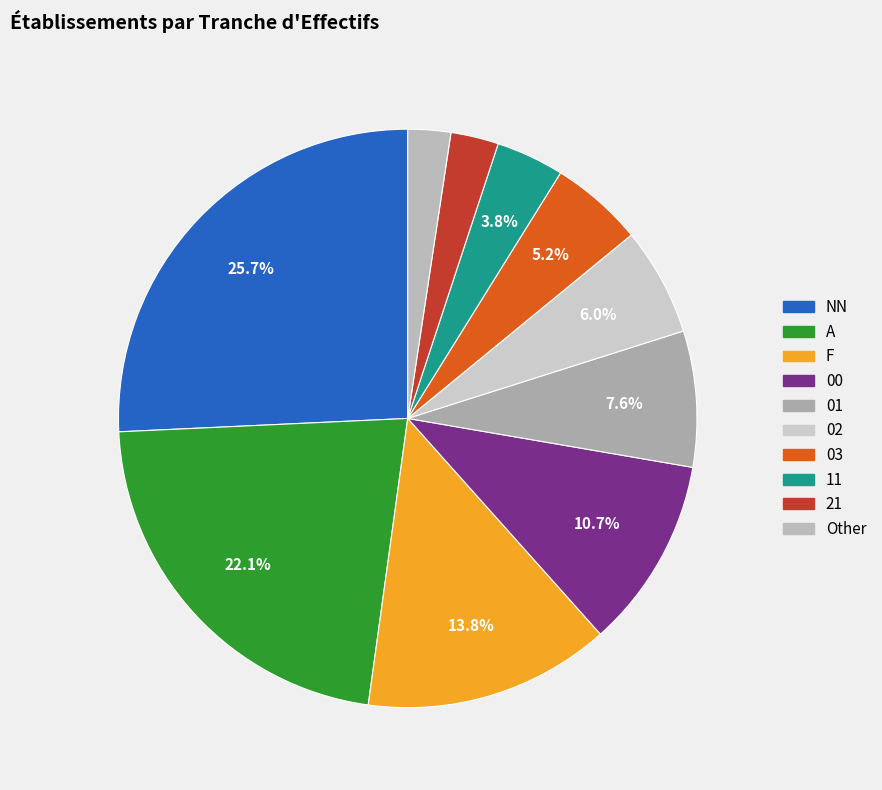

What percentage do Other and A together represent?

24.5%